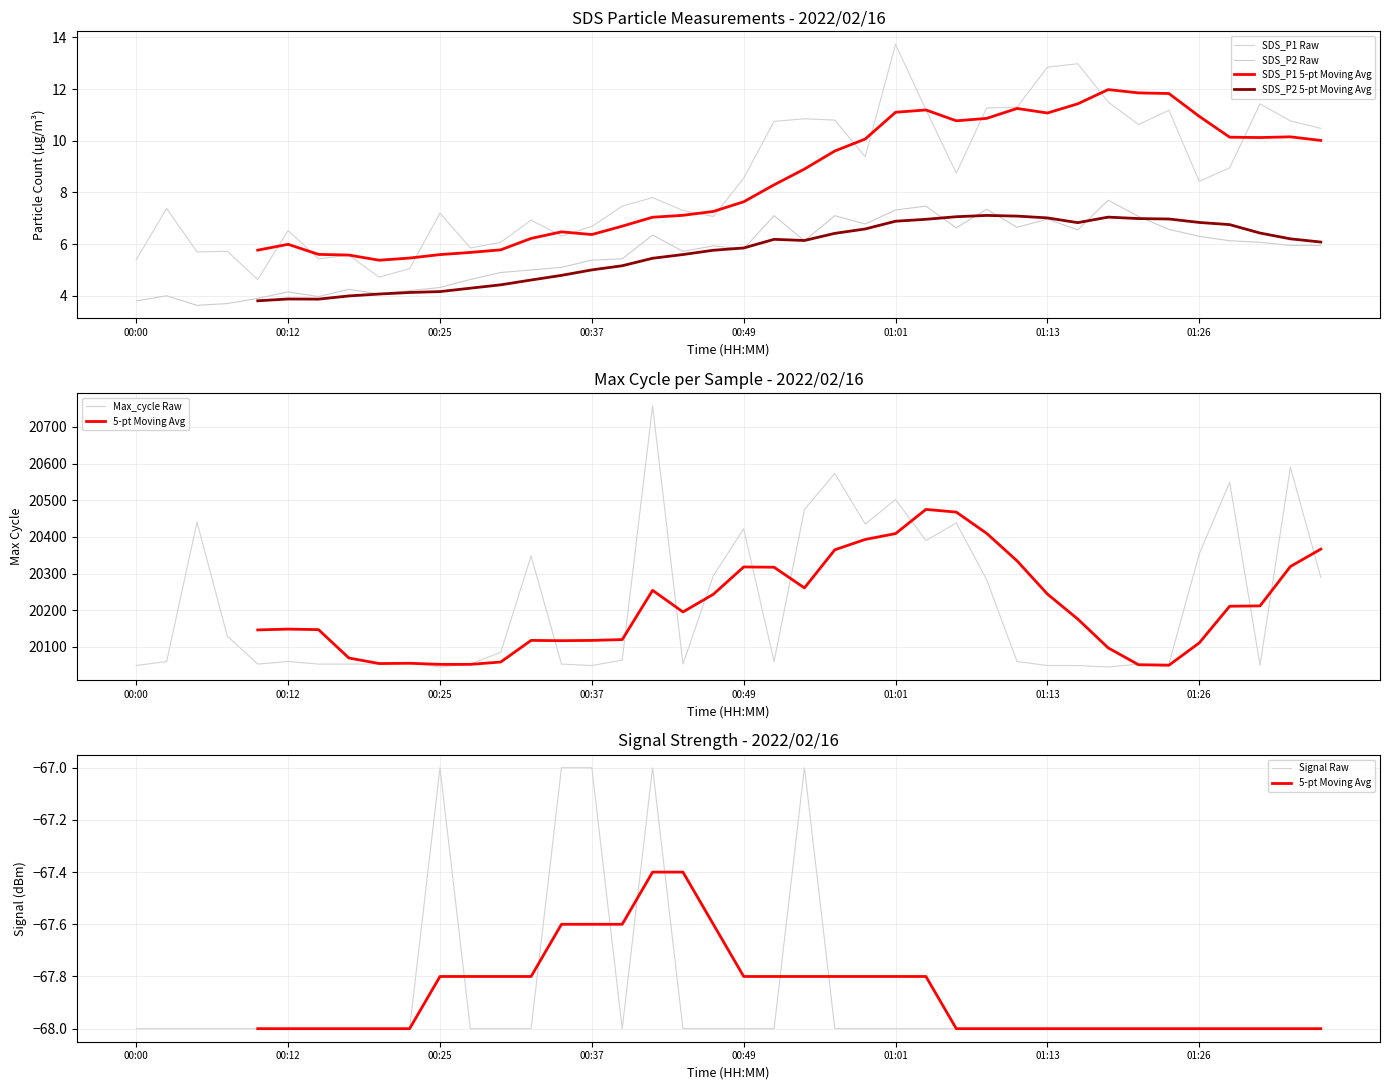

How many values in the SDS_P2 series are below 5?

13